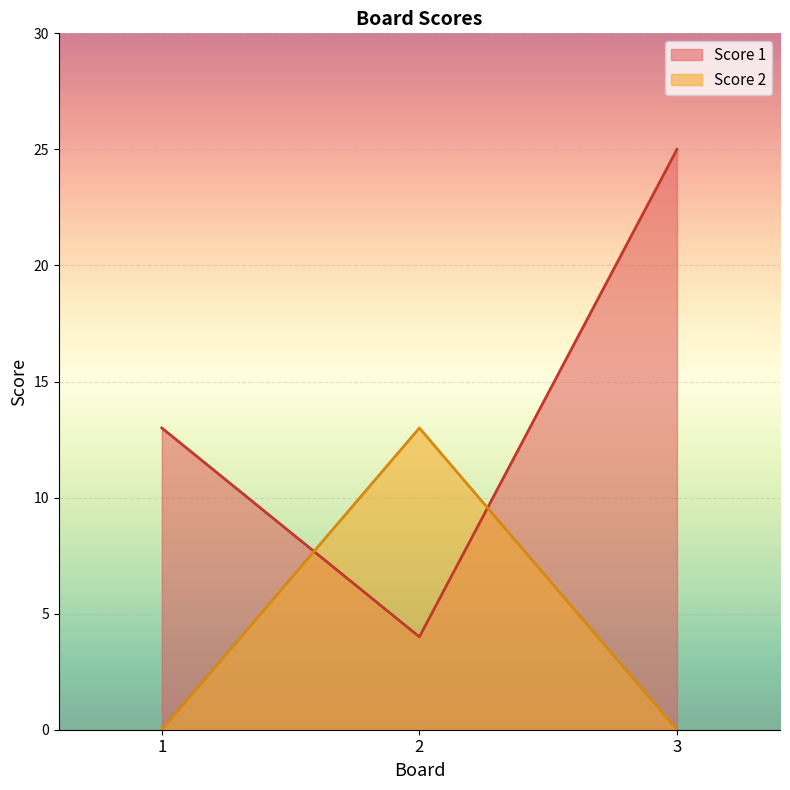

What is the difference between the maximum and second lowest values in the Score 2 series?

13